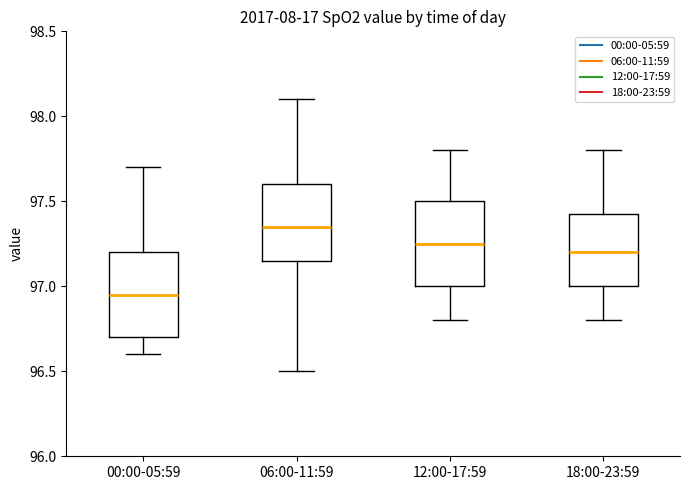

Where is the upper edge of the box for 18:00-23:59 on the y-axis? The values are not printed on the chart, so give them approximately, as read against the axis.

97.45